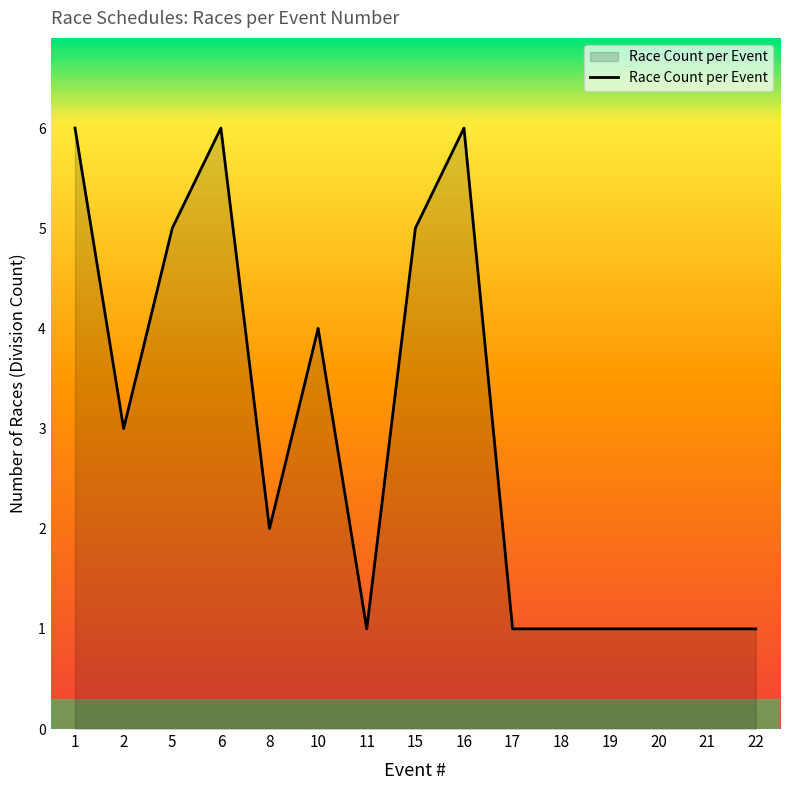

Is it true that the value at 10 is 6?

False